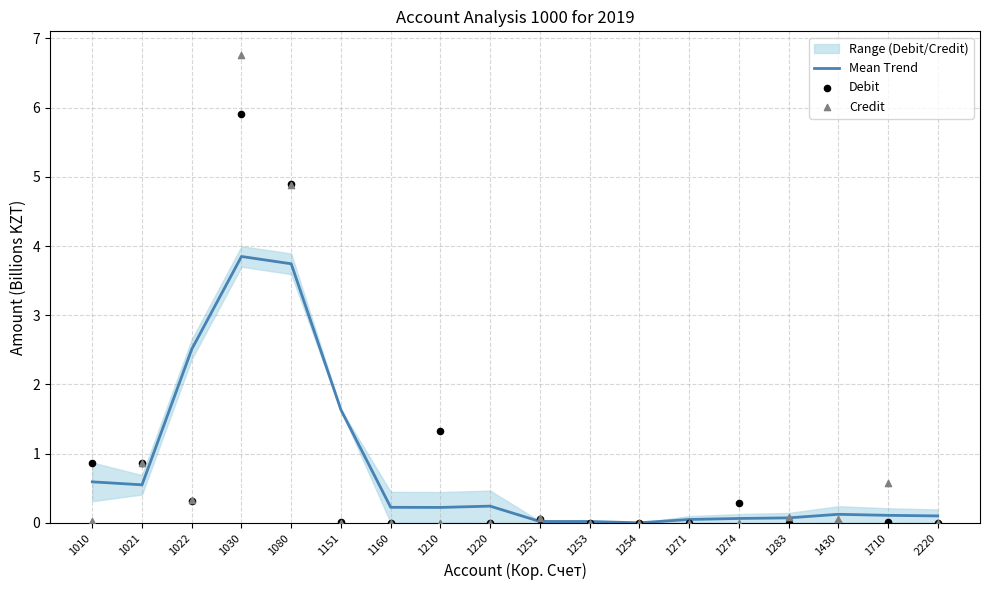

Is the value of Credit at 1220 greater than the value of Debit at 1283?

No